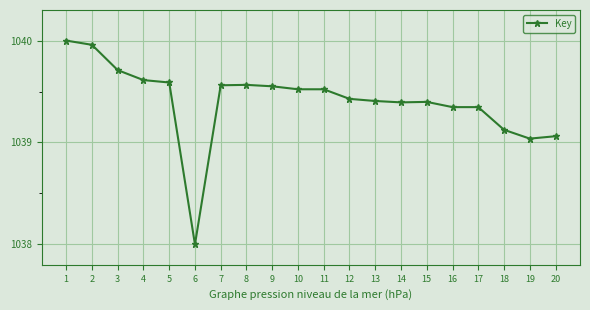

What is the difference between the values at 18 and 16?

0.2